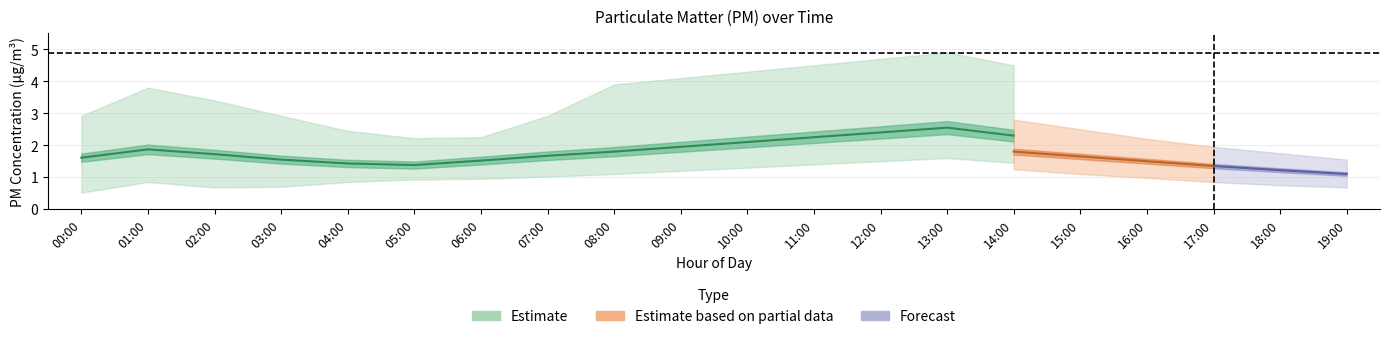

How many interior local peaks does the P1 series have?

2